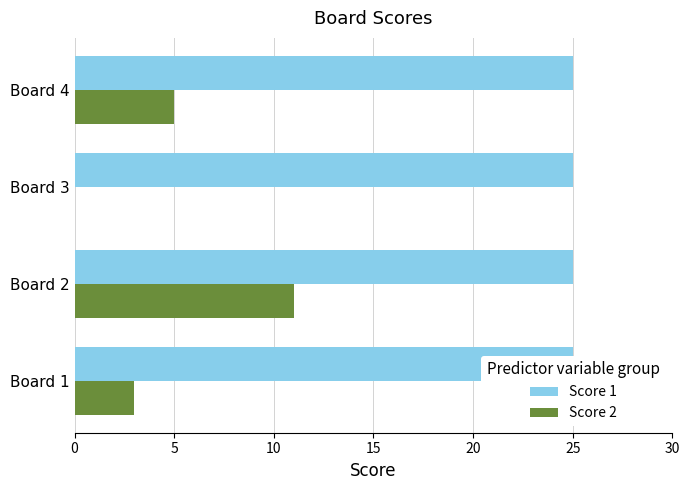

What are all the series names shown in the legend?

Score 1, Score 2